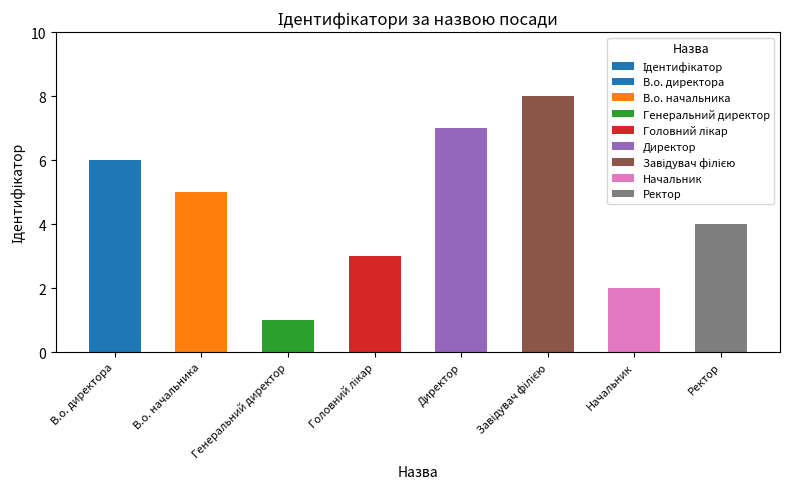

How many series are shown in this chart?

1